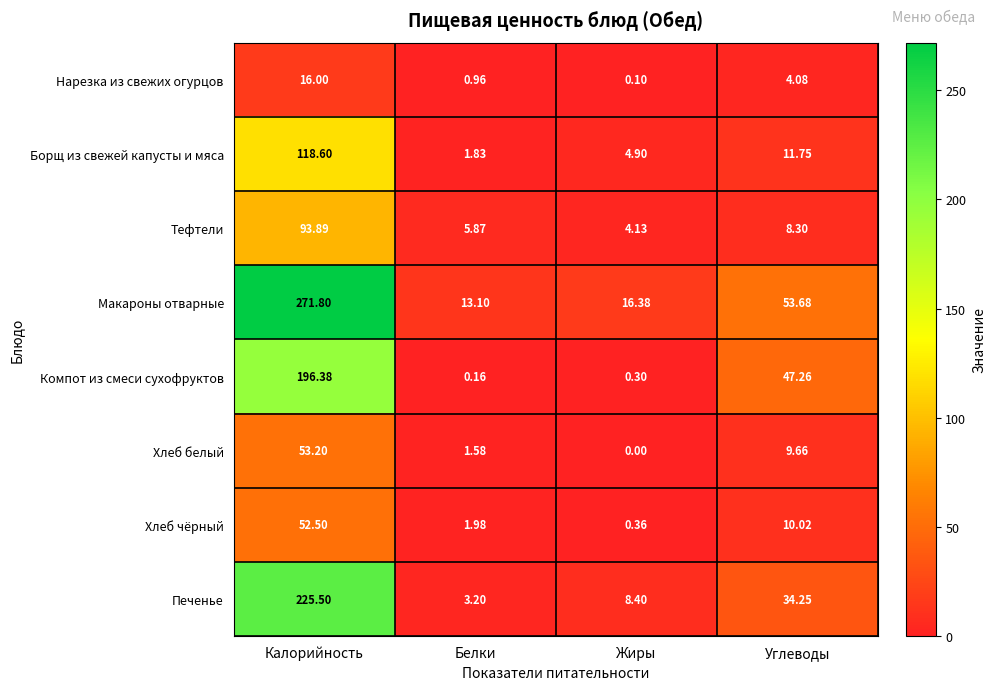

Which series has the largest total across all categories?

Макароны отварные